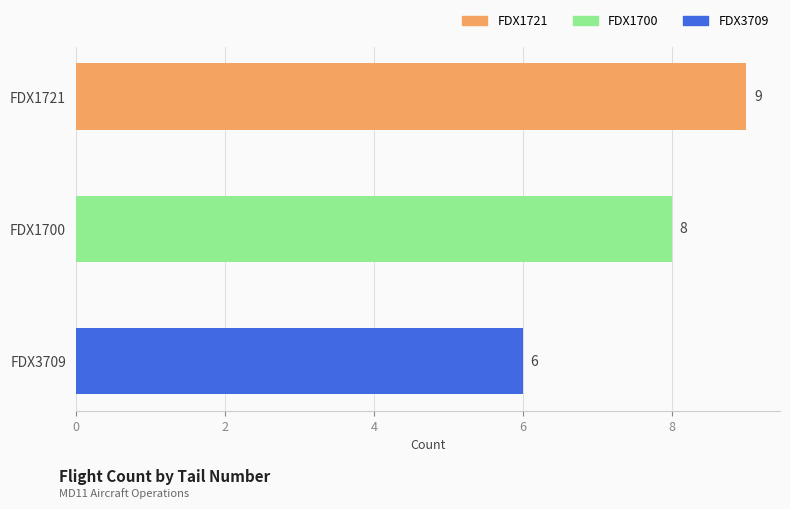

True or false: the data shows 9 at FDX1721.

True